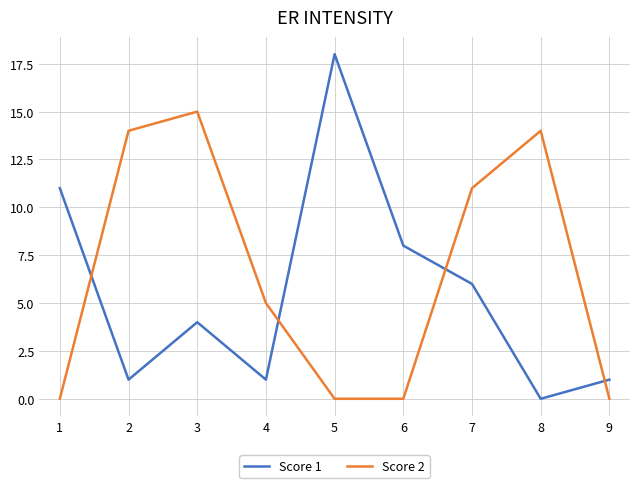

True or false: Score 2 and Score 1 cross at least once.

True